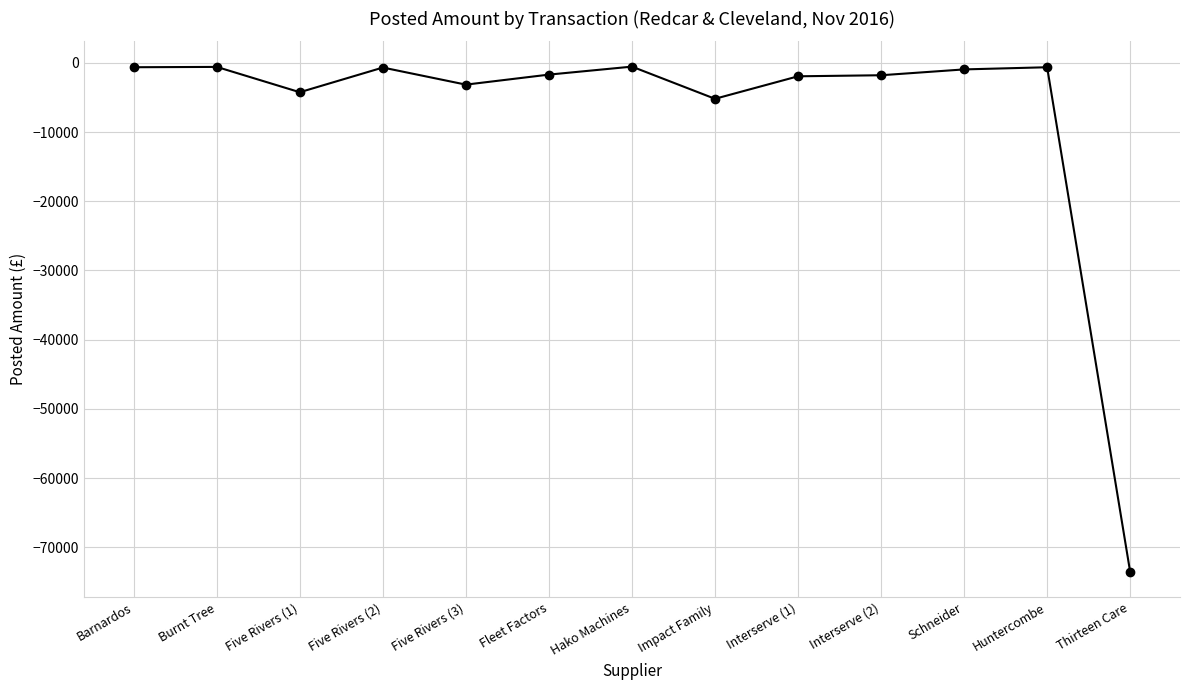

What is the minimum value shown in the chart?

-73550.6